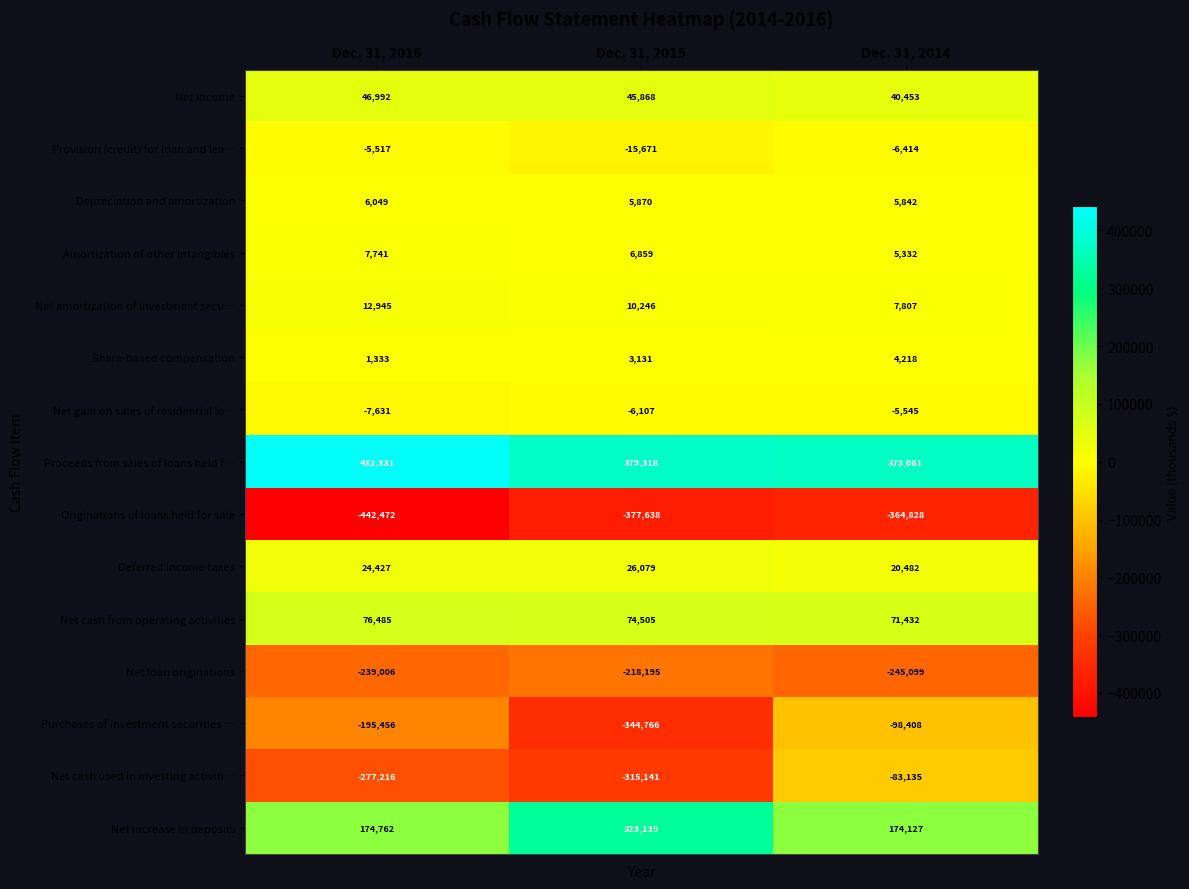

Rank the categories by Share-based compensation value from lowest to highest.

Dec. 31, 2016, Dec. 31, 2015, Dec. 31, 2014